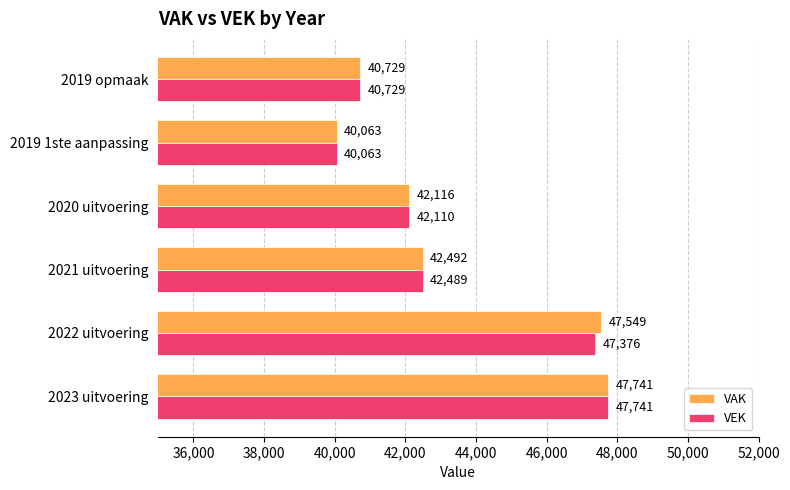

What is the difference between the second highest and minimum values in the VEK series?

7313